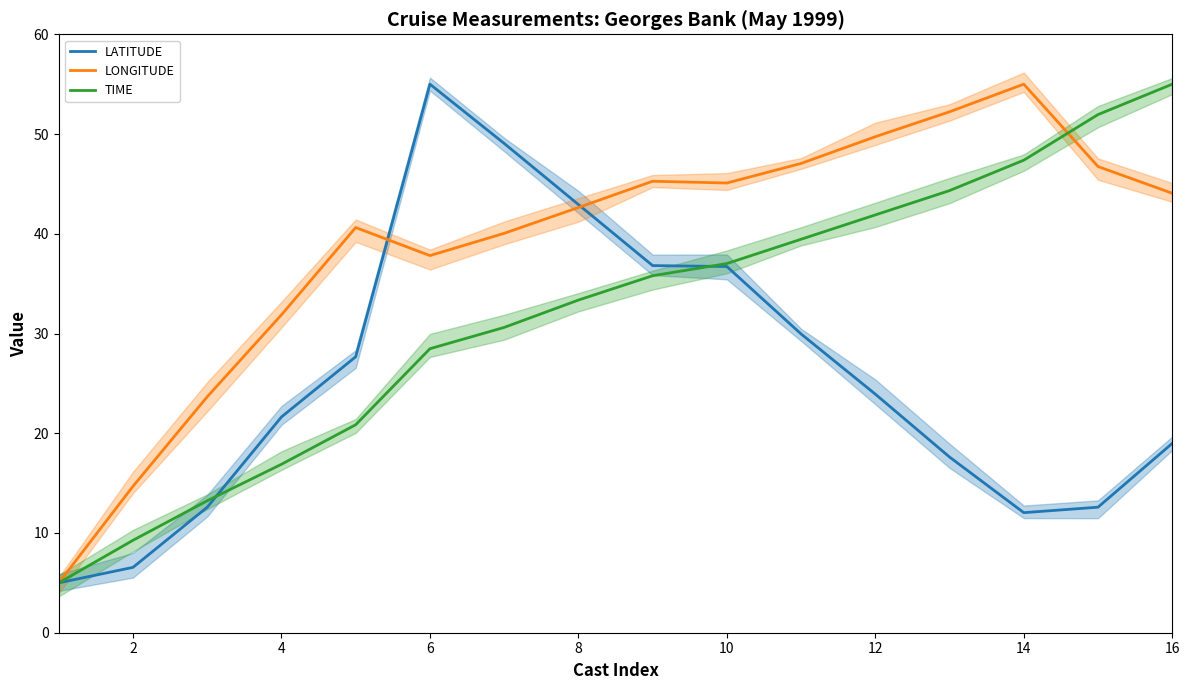

What are all the series names shown in the legend?

LATITUDE, LONGITUDE, TIME